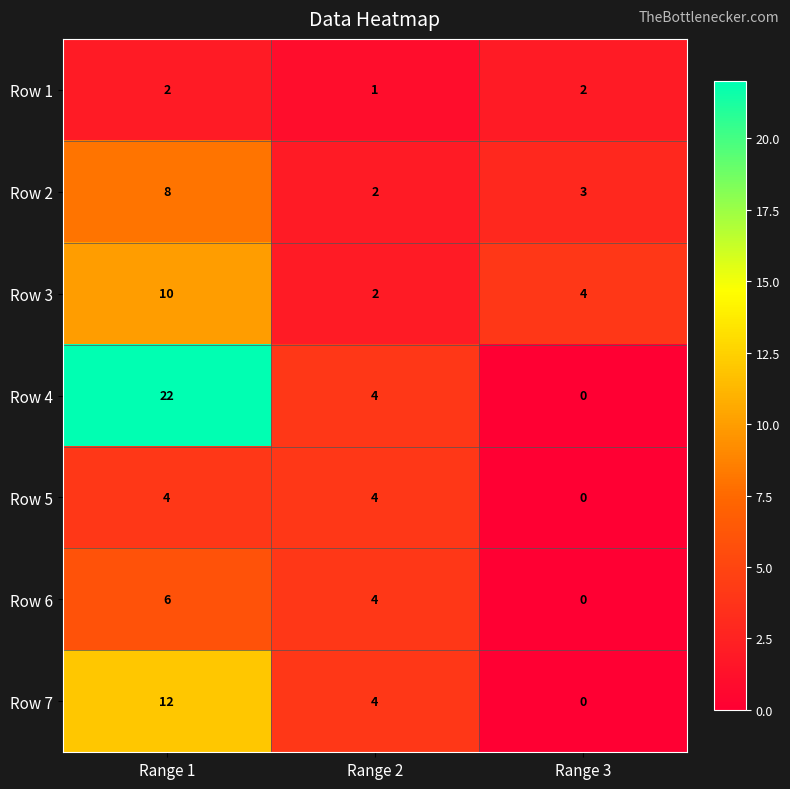

Reading right to left, what are all the values shown in this chart?

Row 1: Range 3=2	Range 2=1	Range 1=2
Row 2: Range 3=3	Range 2=2	Range 1=8
Row 3: Range 3=4	Range 2=2	Range 1=10
Row 4: Range 3=0	Range 2=4	Range 1=22
Row 5: Range 3=0	Range 2=4	Range 1=4
Row 6: Range 3=0	Range 2=4	Range 1=6
Row 7: Range 3=0	Range 2=4	Range 1=12